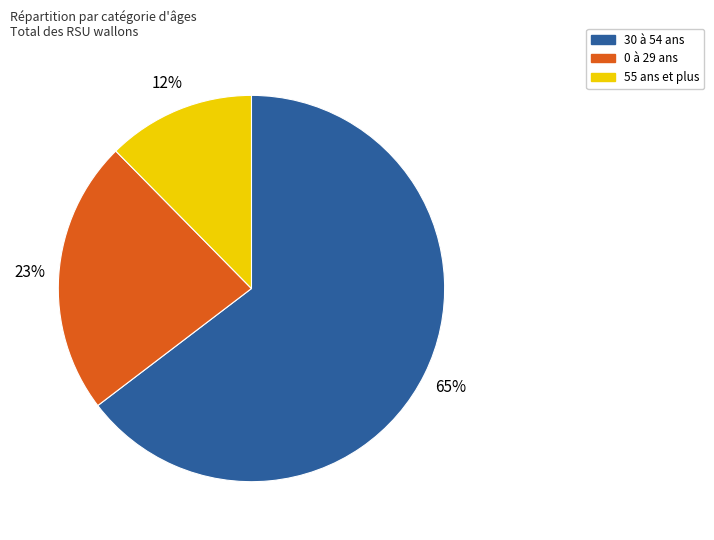

To the nearest percent, what is the difference between the 30 à 54 ans and 0 à 29 ans slice percentages?

42%